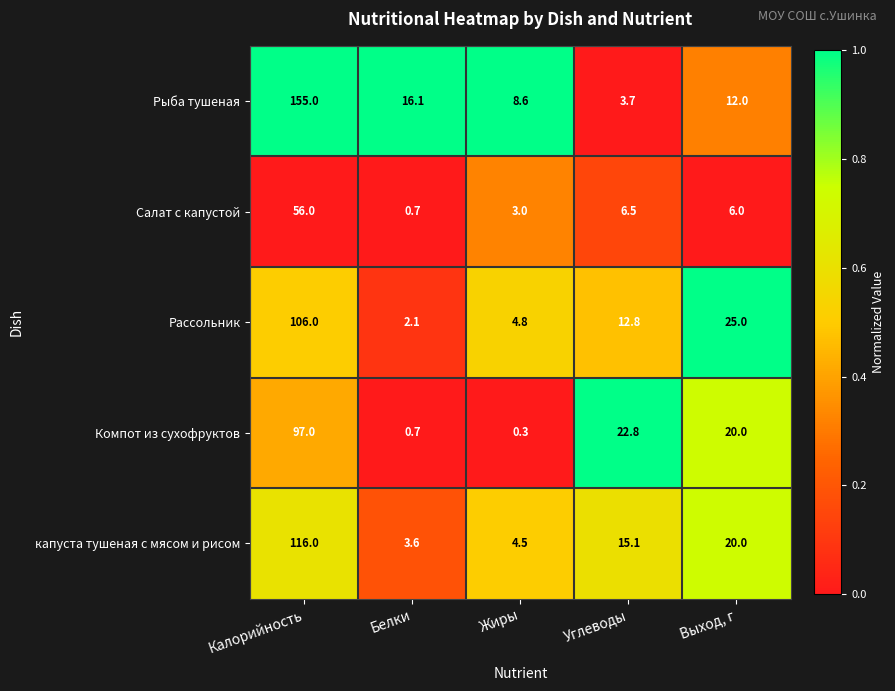

How many categories are shown in the chart?

5